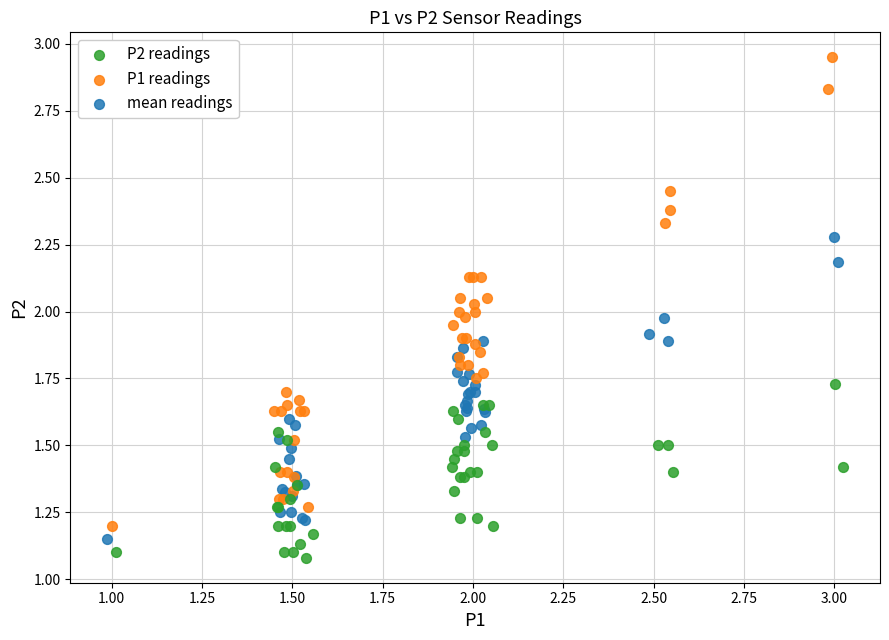

What are all the series names shown in the legend?

P2 readings, P1 readings, mean readings